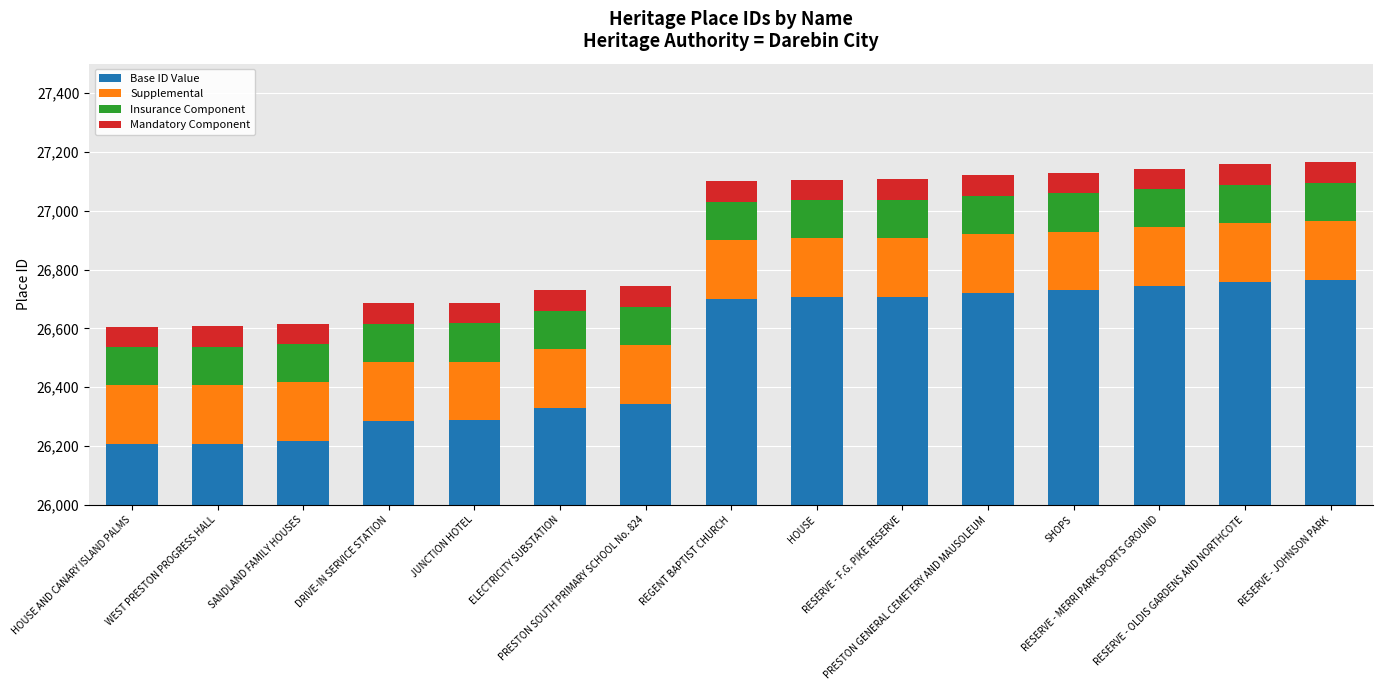

Reading left to right, extract all data points from this chart.

Base ID Value: 26206	26208	26216	26285	26287	26329	26344	26701	26706	26707	26720	26729	26743	26759	26765
Supplemental: 200	200	200	200	200	200	200	200	200	200	200	200	200	200	200
Insurance Component: 130	130	130	130	130	130	130	130	130	130	130	130	130	130	130
Mandatory Component: 70	70	70	70	70	70	70	70	70	70	70	70	70	70	70